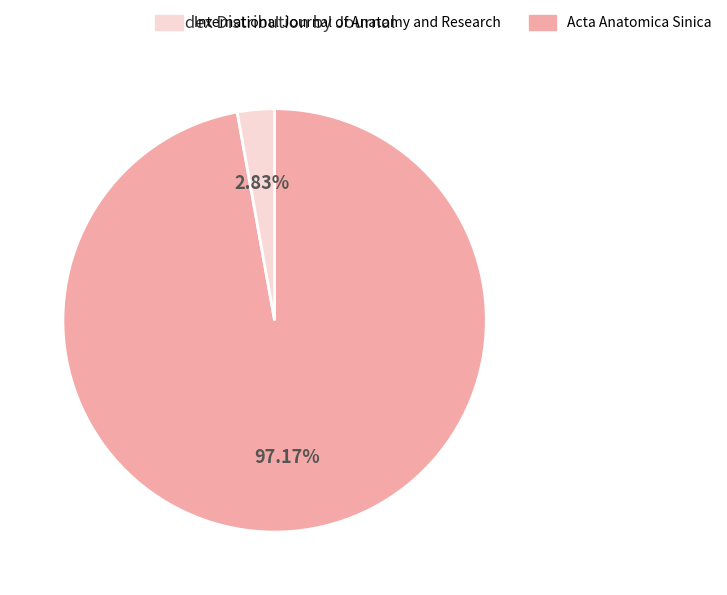

Does any single category account for the majority?

Yes